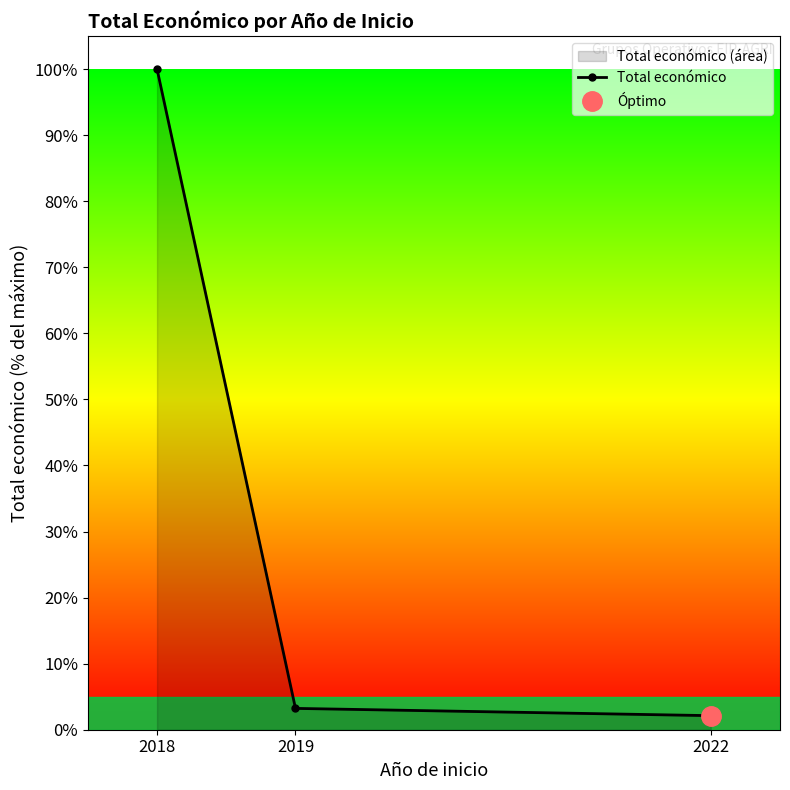

At which category does the chart reach its peak across all series?

2018